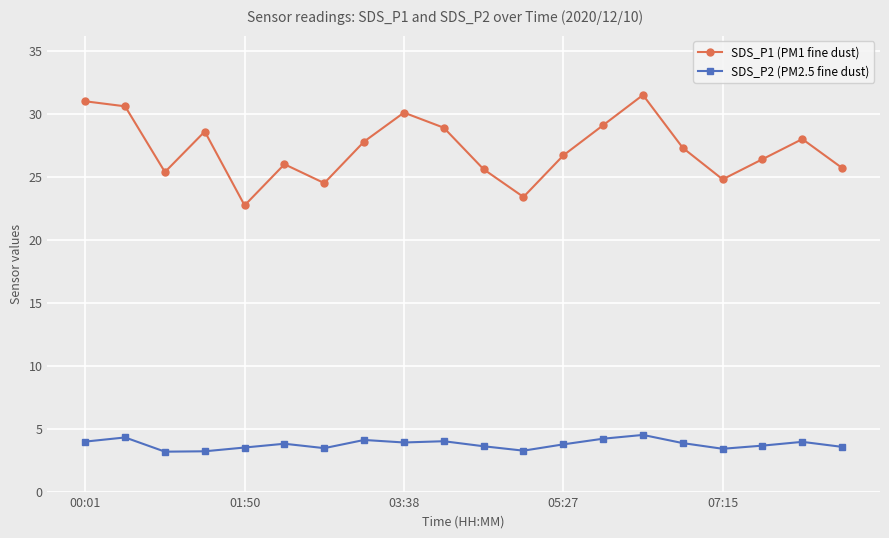

True or false: SDS_P1 (PM1 fine dust) has more than 1 points higher than both neighbors.

True